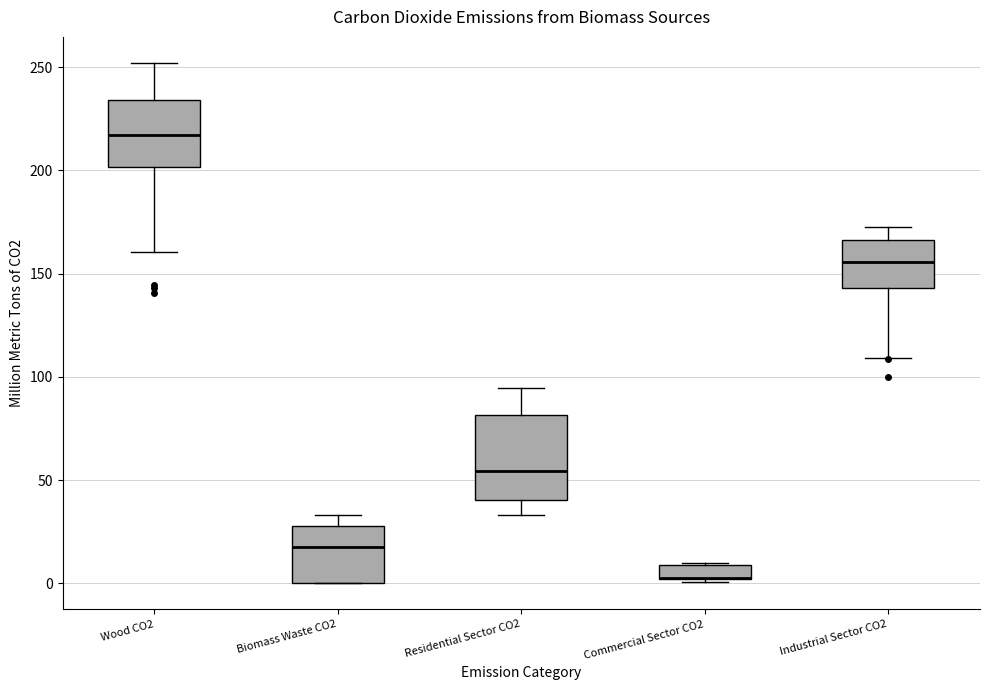

Where is the lower edge of the box for Industrial Sector CO2 on the y-axis? The values are not printed on the chart, so give them approximately, as read against the axis.

145